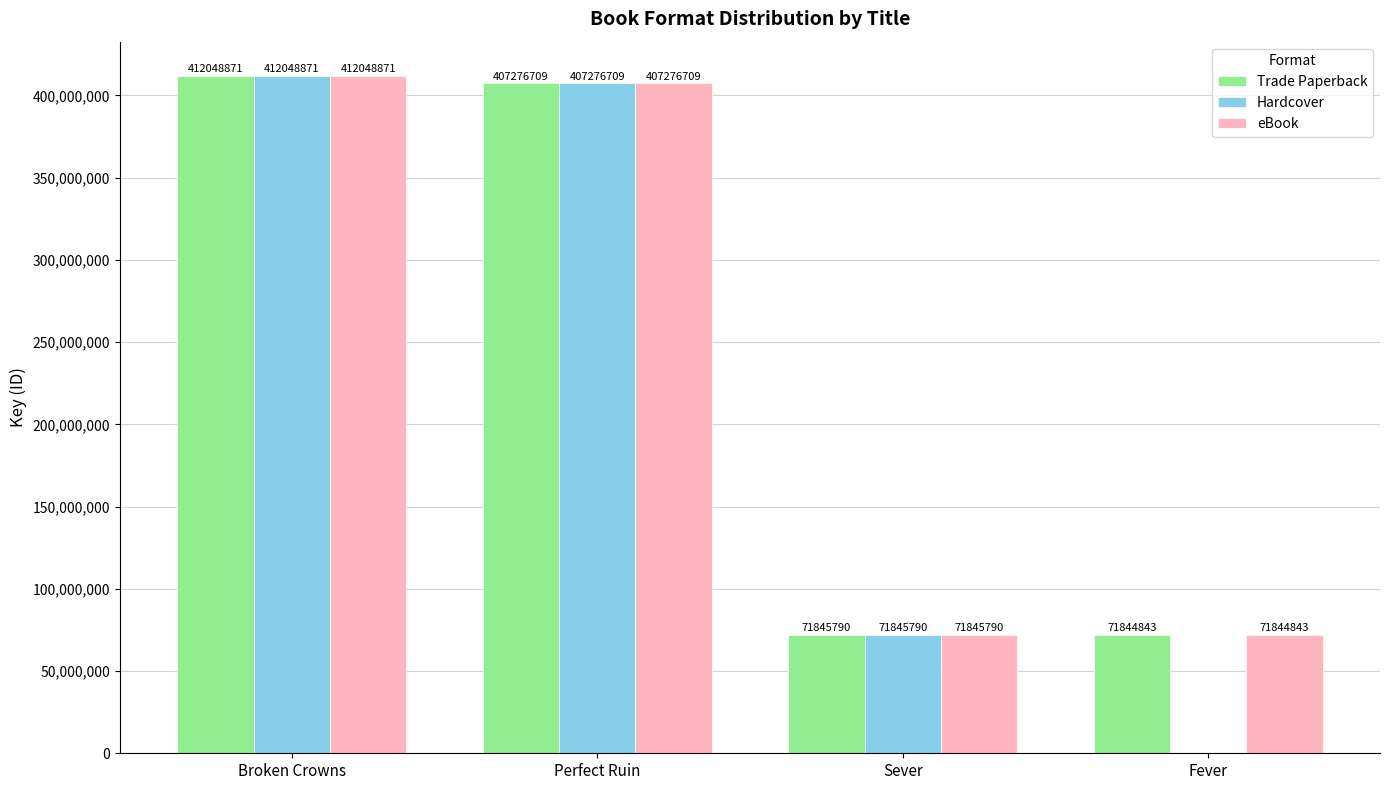

Is the value of Hardcover at Sever greater than the value of Trade Paperback at Broken Crowns?

No